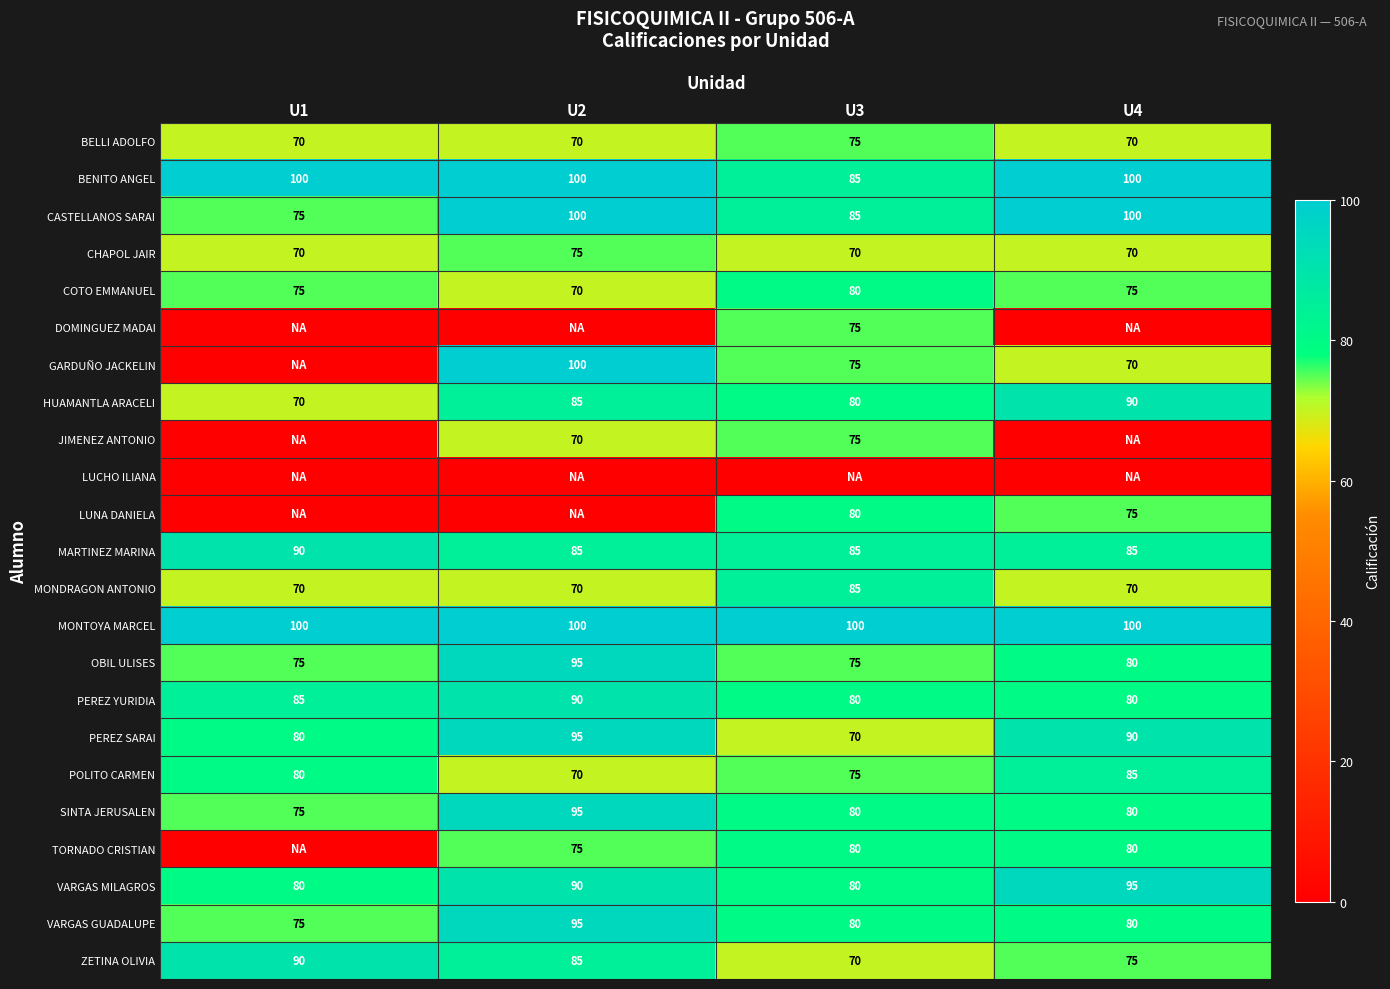

What is the difference between the PEREZ YURIDIA values at U2 and U3?

10